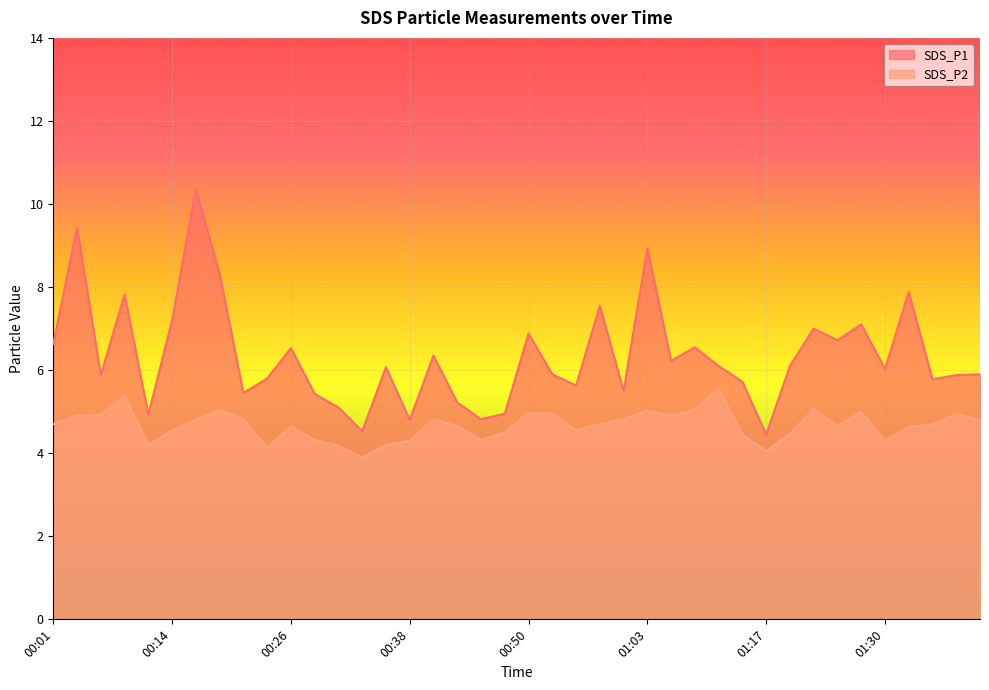

Where is the first local minimum for SDS_P1?

00:06